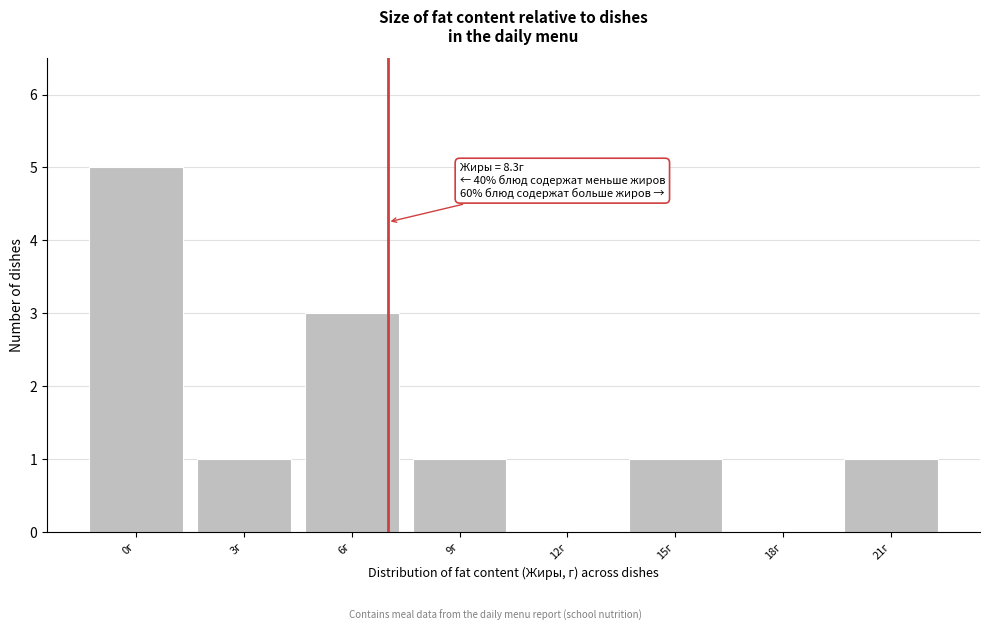

Reading left to right, list all the values displayed in this chart.

0г=5	3г=1	6г=3	9г=1	12г=0	15г=1	18г=0	21г=1